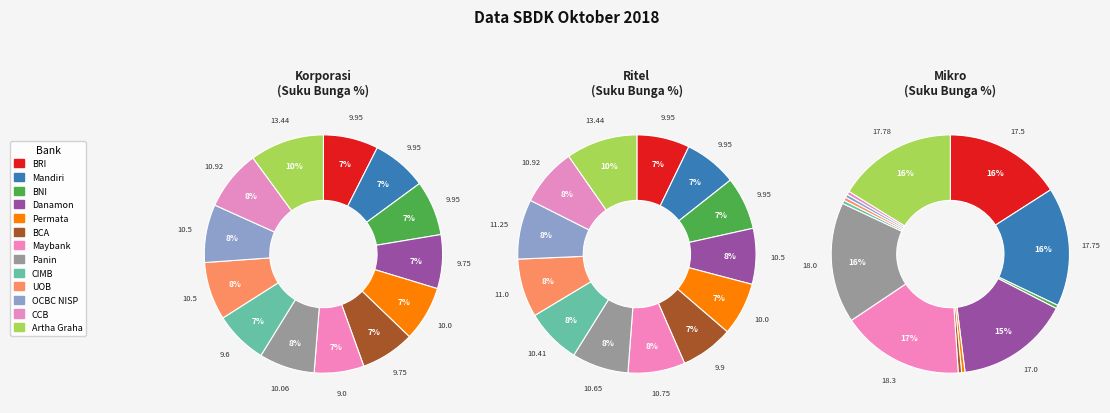

To the nearest percent, what is the combined percentage of 8 and ritel?

15%